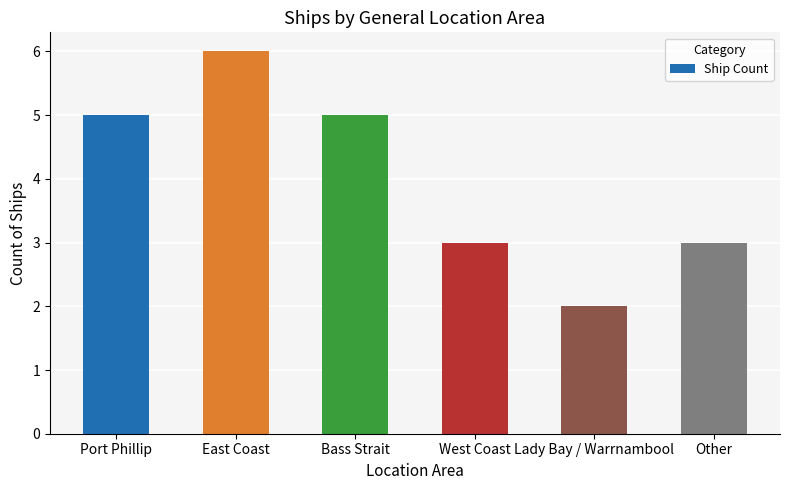

How many series are shown in this chart?

1